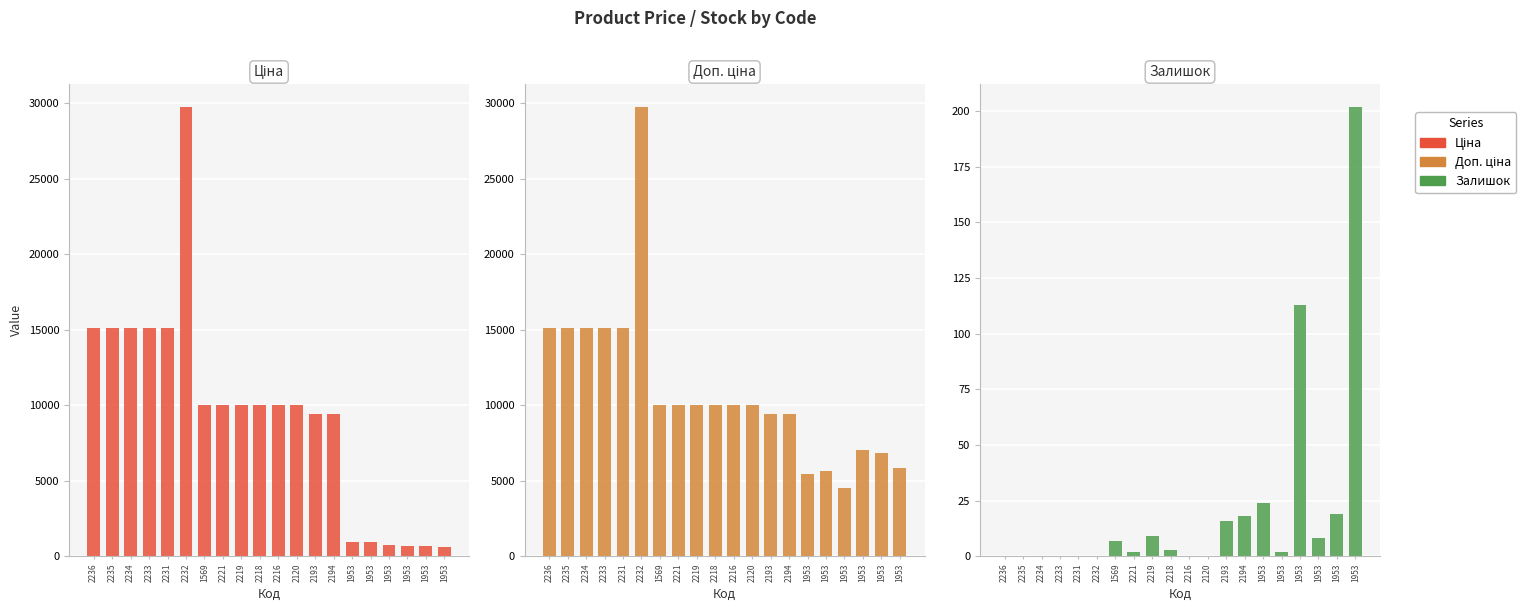

Reading left to right, extract all data points from this chart.

Ціна: 2236=15120.0	2235=15120.0	2234=15120.0	2233=15120.0	2231=15120.0	2232=29747.2	1569=9975.0	2221=9975.0	2219=9975.0	2218=9975.0	2216=9975.0	2120=9975.0	2193=9384.0	2194=9384.0	1953=910.4	1953=934.5	1953=752.2	1953=705.1	1953=681.0	1953=584.4
Доп. ціна: 2236=15120.0	2235=15120.0	2234=15120.0	2233=15120.0	2231=15120.0	2232=29747.2	1569=9975.0	2221=9975.0	2219=9975.0	2218=9975.0	2216=9975.0	2120=9975.0	2193=9384.0	2194=9384.0	1953=5462.3	1953=5607.2	1953=4513.3	1953=7051.3	1953=6809.8	1953=5843.9
Залишок: 2236=0.0	2235=0.0	2234=0.0	2233=0.0	2231=0.0	2232=0.0	1569=7.0	2221=2.0	2219=9.0	2218=3.0	2216=0.0	2120=0.0	2193=16.0	2194=18.0	1953=24.0	1953=2.0	1953=113.0	1953=8.0	1953=19.0	1953=202.0